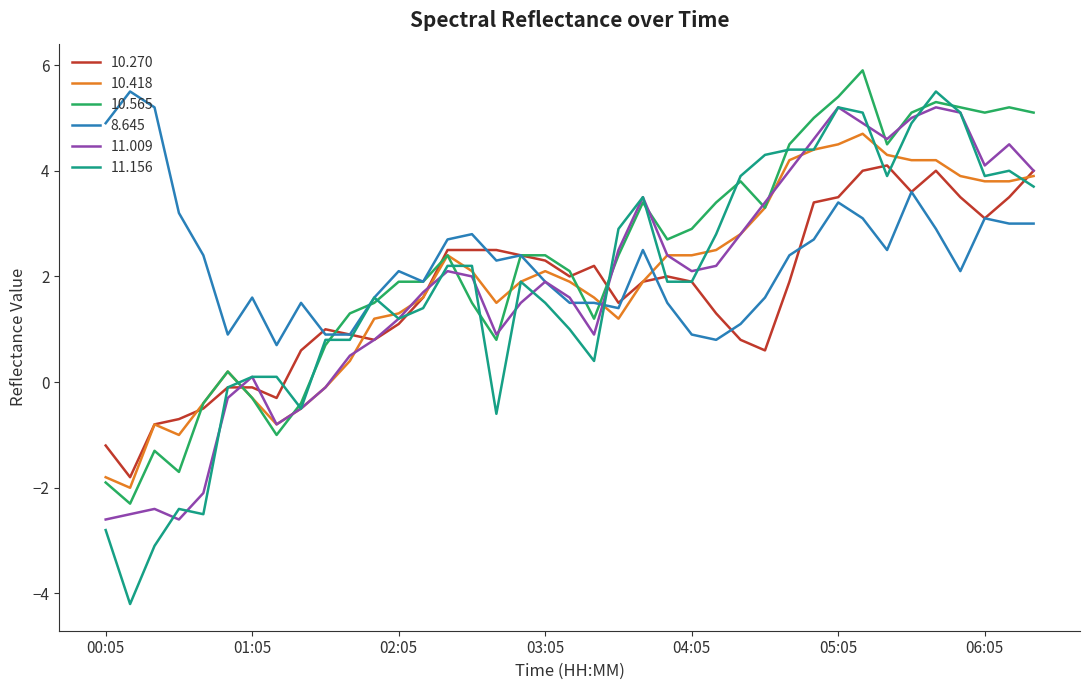

What is the greatest value displayed?

5.9